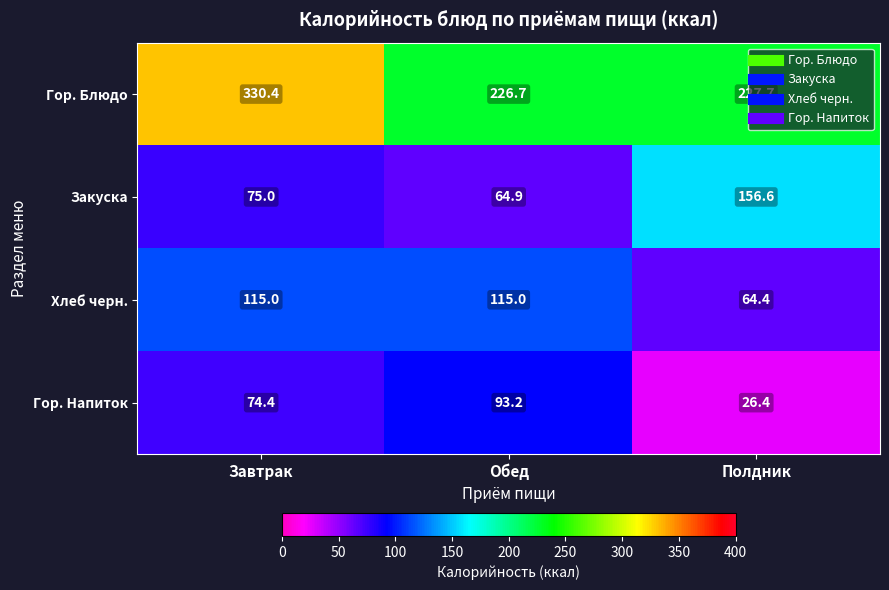

What is the difference between the maximum and minimum values in the Гор. Блюдо series?

103.7